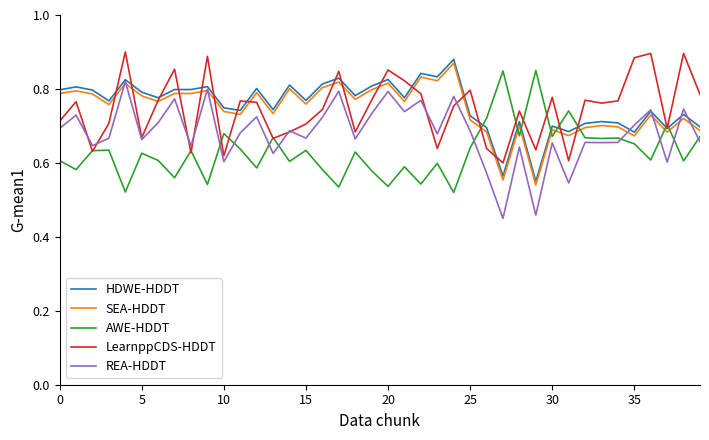

True or false: SEA-HDDT and HDWE-HDDT cross at least once.

False